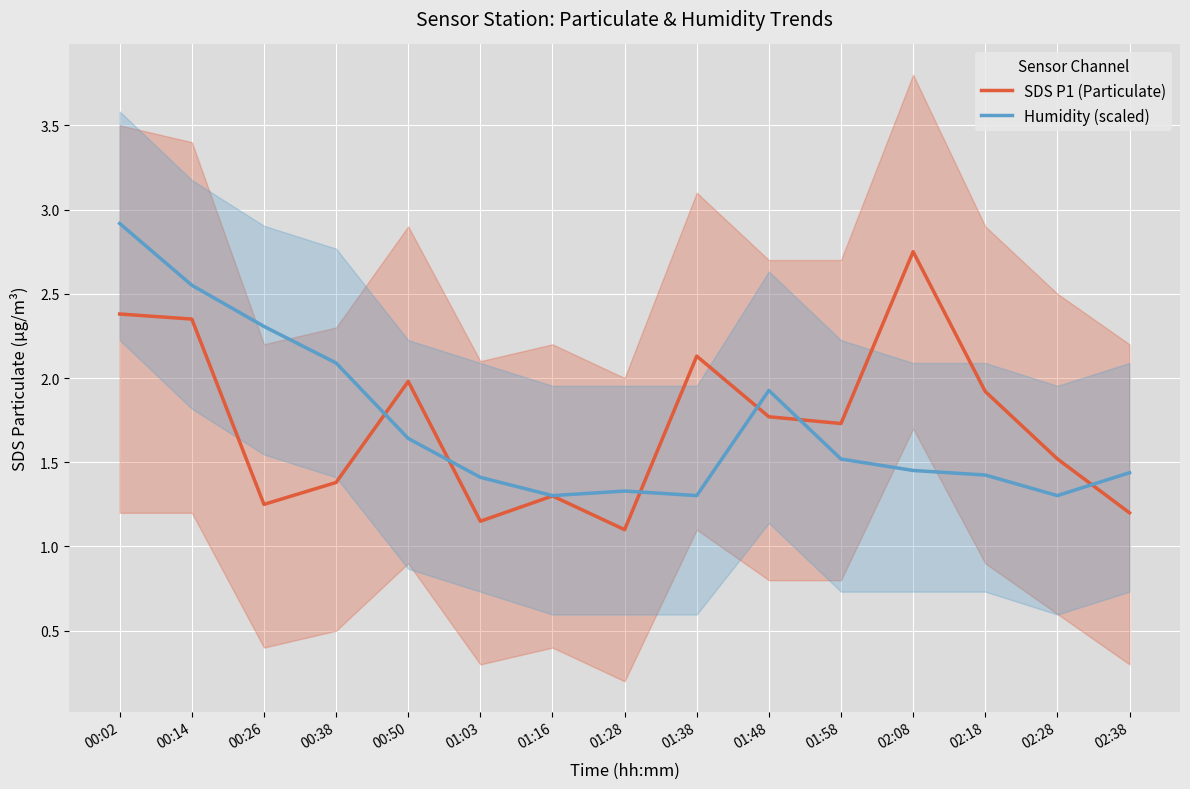

Which has a higher value, 02:18 or 02:08?

02:08